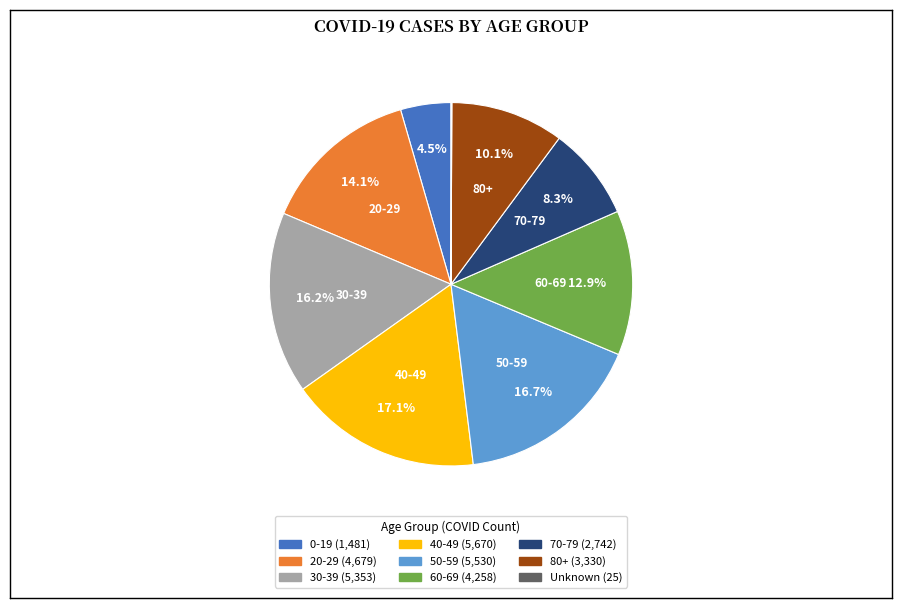

Does 80+ represent more than half of the total?

No